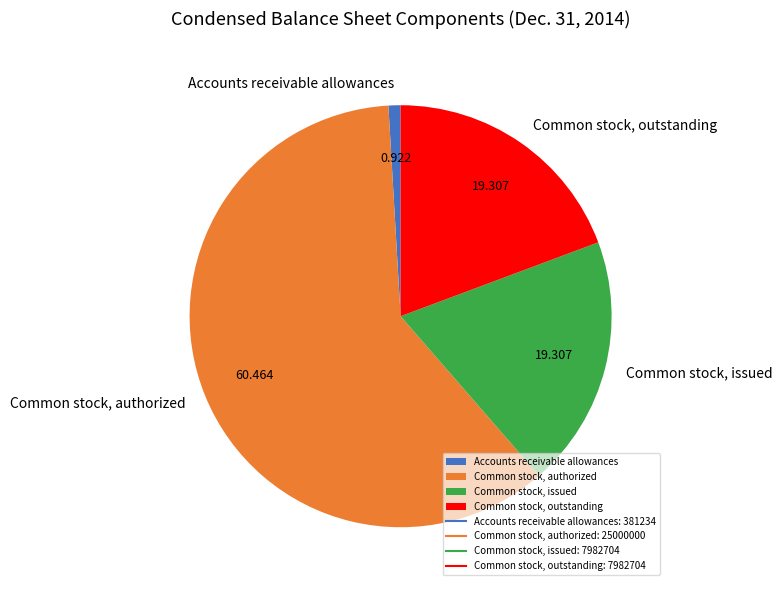

Between Common stock, issued and Accounts receivable allowances, which is larger?

Common stock, issued